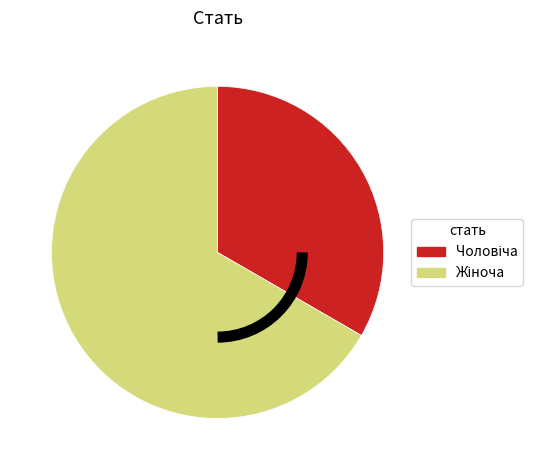

Is there a majority slice in this chart?

Yes